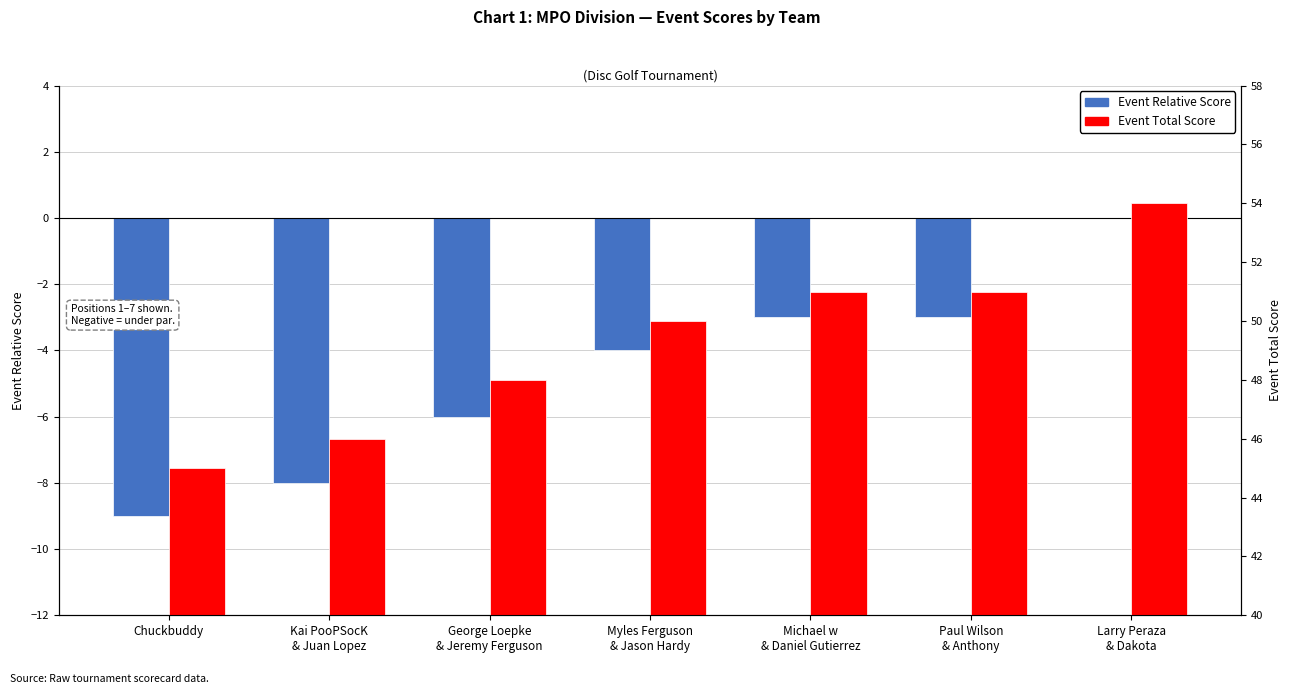

Rank the series by their average value, from lowest to highest.

Event Relative Score, Event Total Score